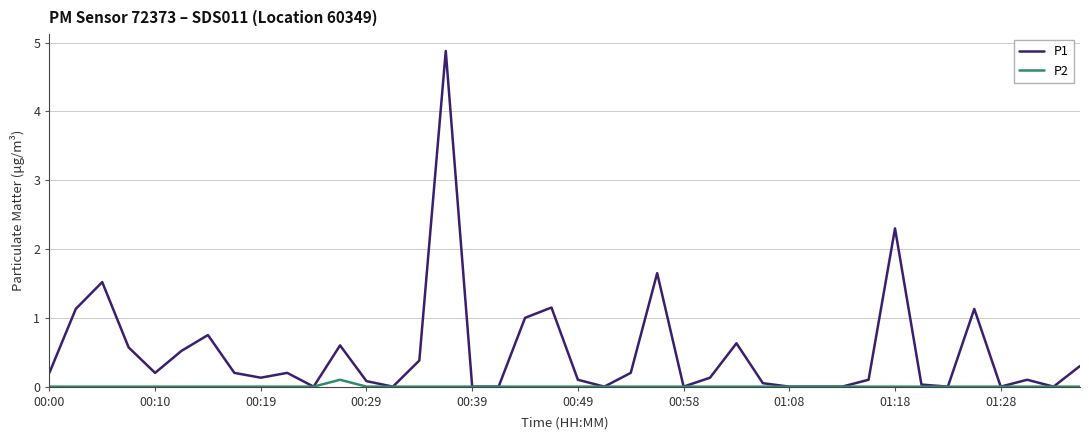

Which series has the largest total across all categories?

P1